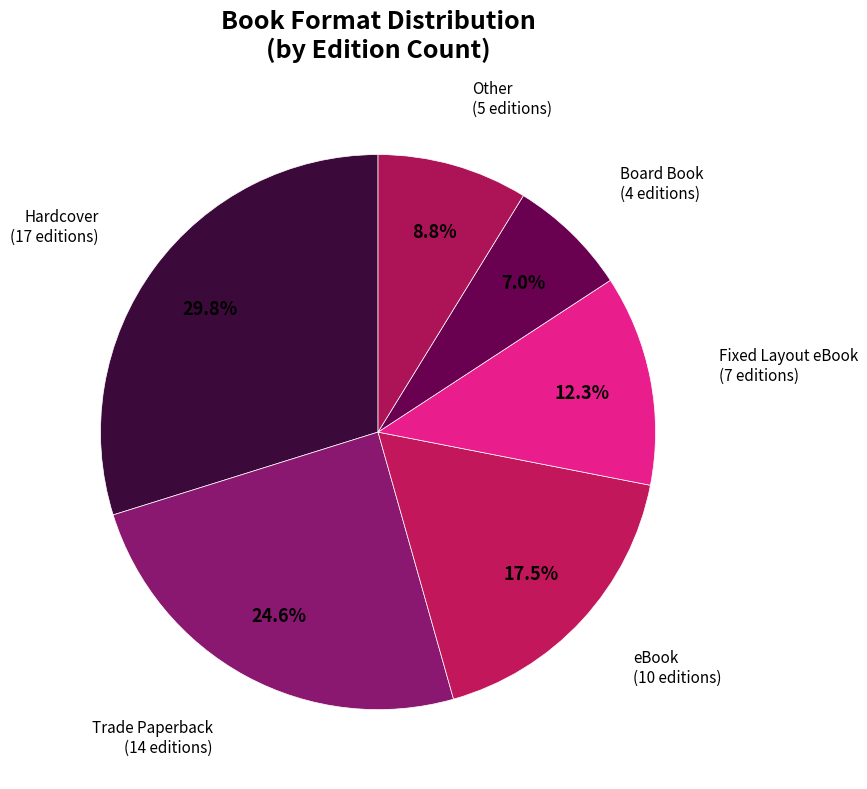

Which category has the biggest portion of the pie?

Hardcover